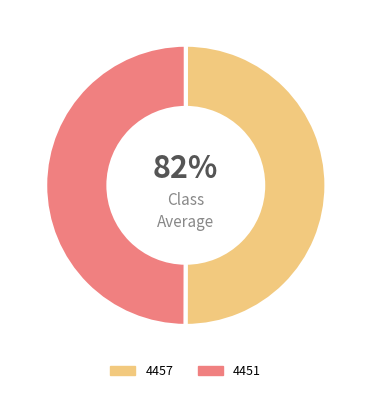

To the nearest percent, what is the combined percentage of 4451 and 4457?

100%